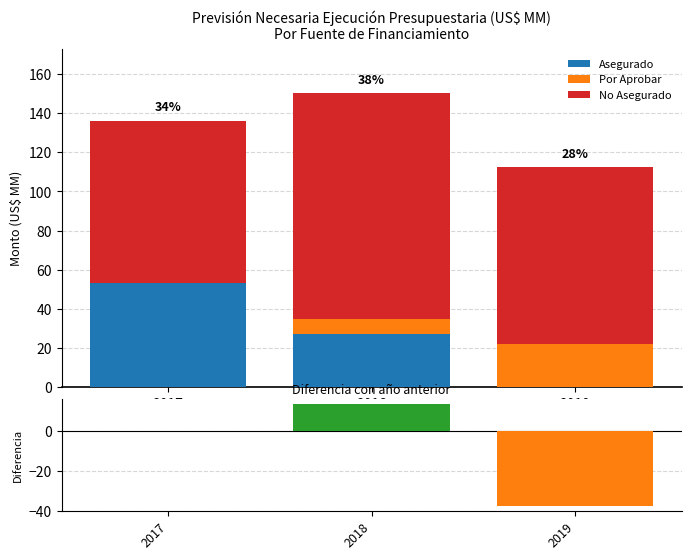

What is the sum of the Asegurado values at 2019 and 2018?

27.3